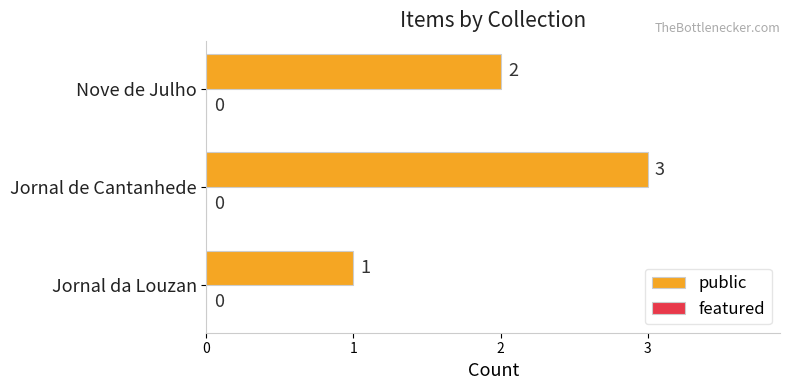

Between Jornal de Cantanhede and Nove de Julho, which is larger?

Jornal de Cantanhede